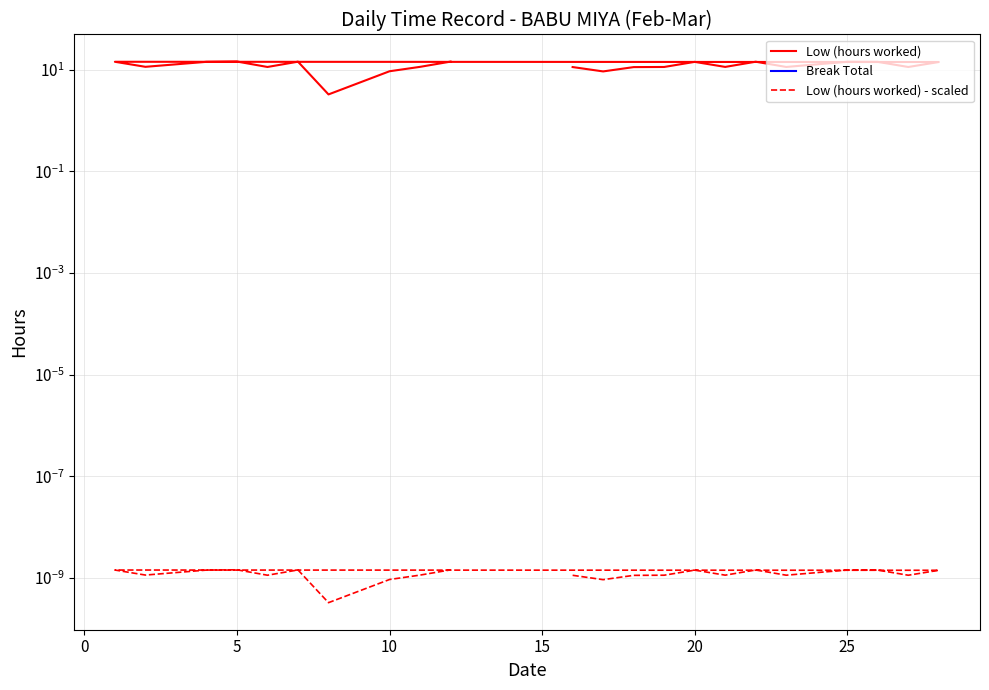

What is the value of the Low (hours worked) point at the 4th from the left?

11.3